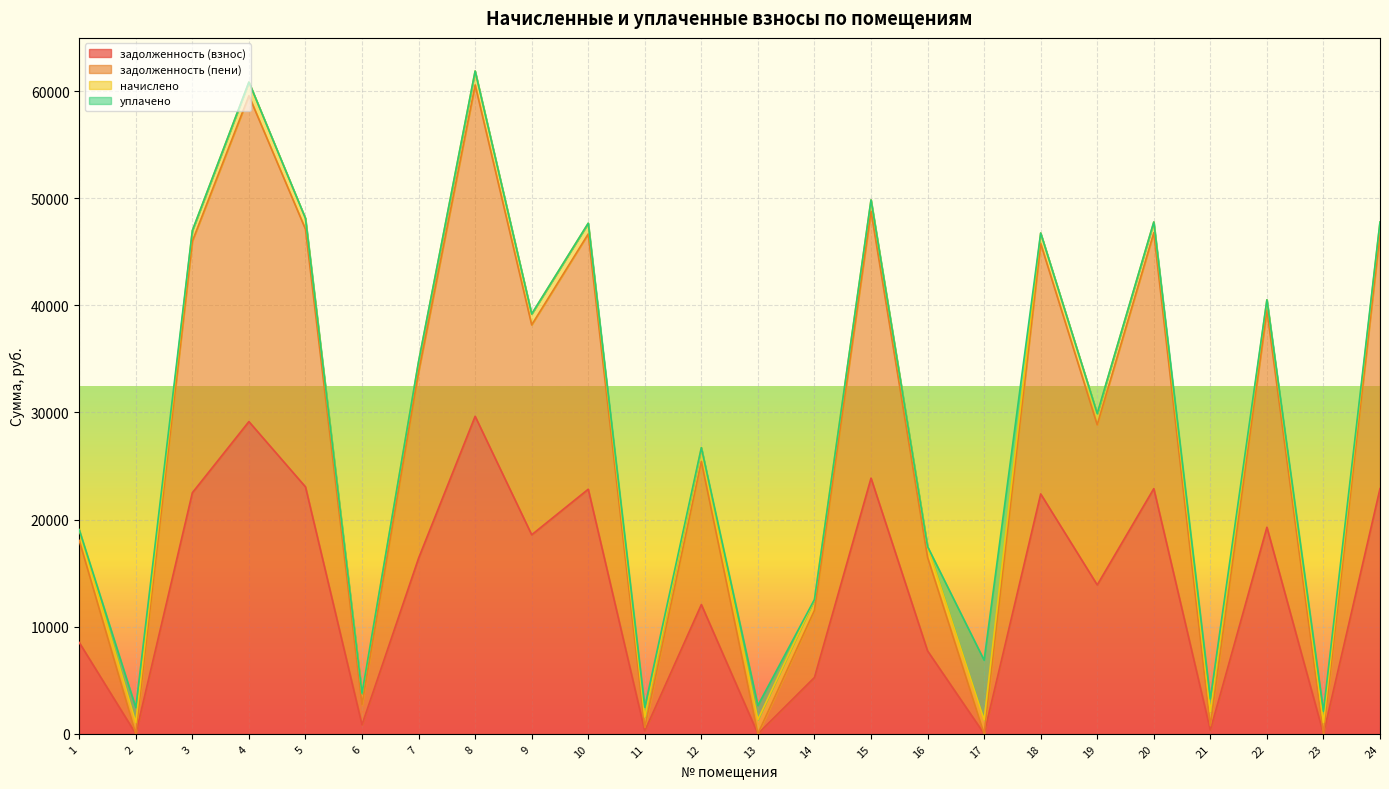

What is the value of the задолженность (пени) point at the 9th from the left?

38176.4